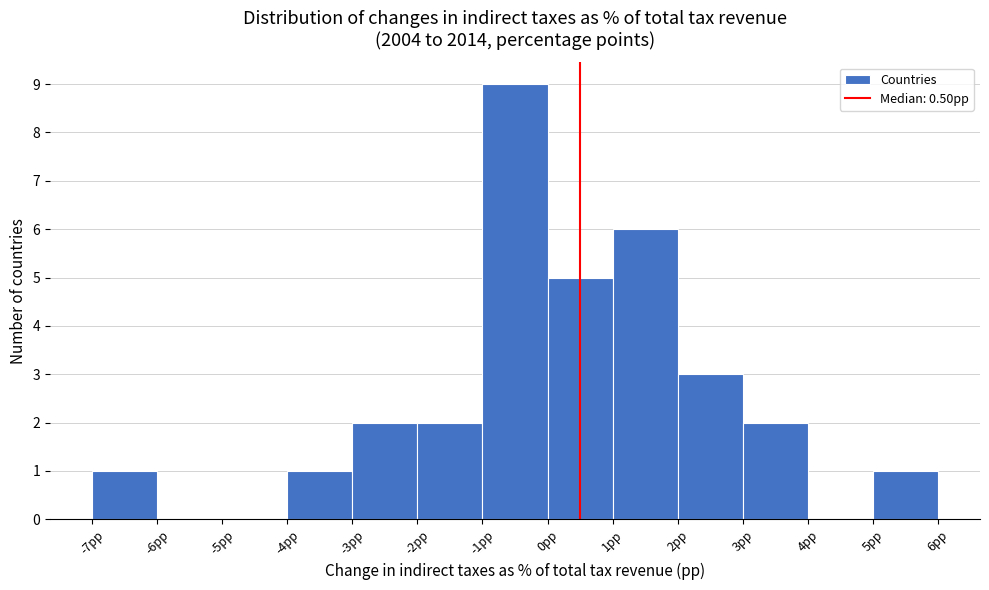

Which range on the x-axis has the tallest bar?

-1 to 0